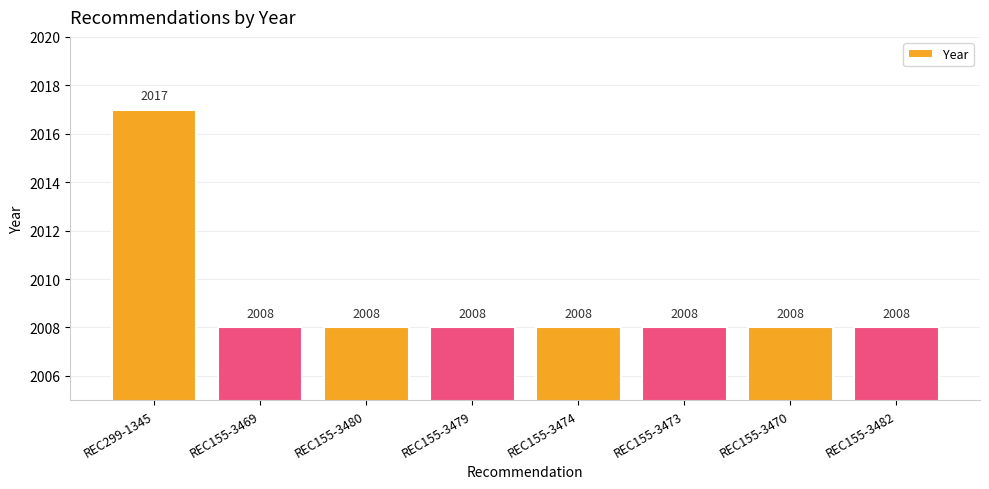

How many values are between 2008 and 2009?

7